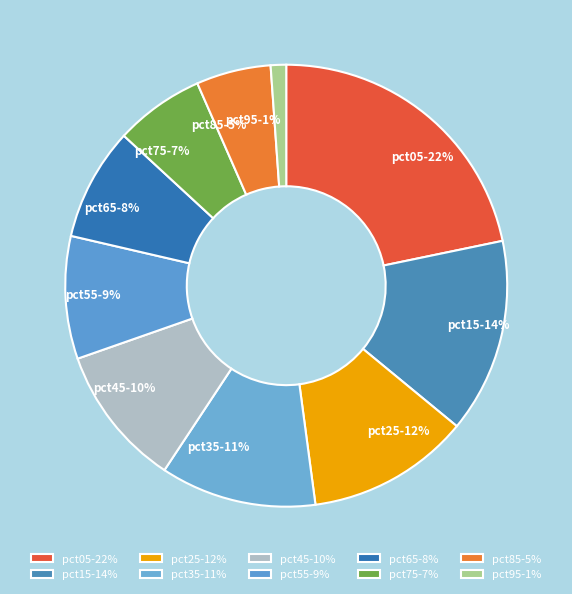

What is the ratio of the value at pct35 to the value at pct15?

0.8